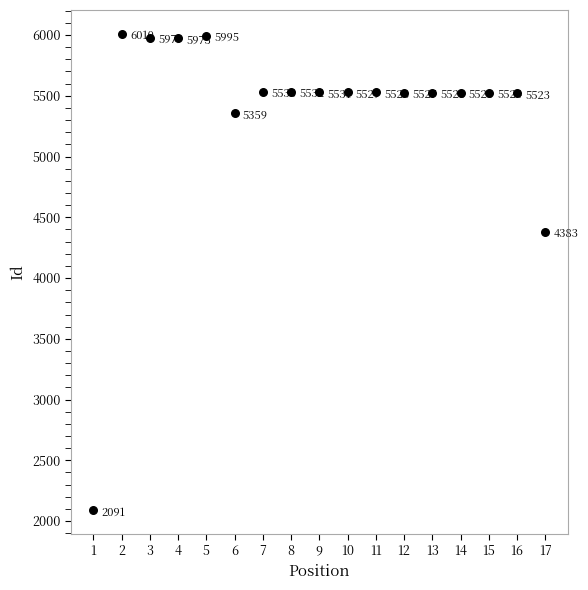

What is the range of X values (max minus min)?

16